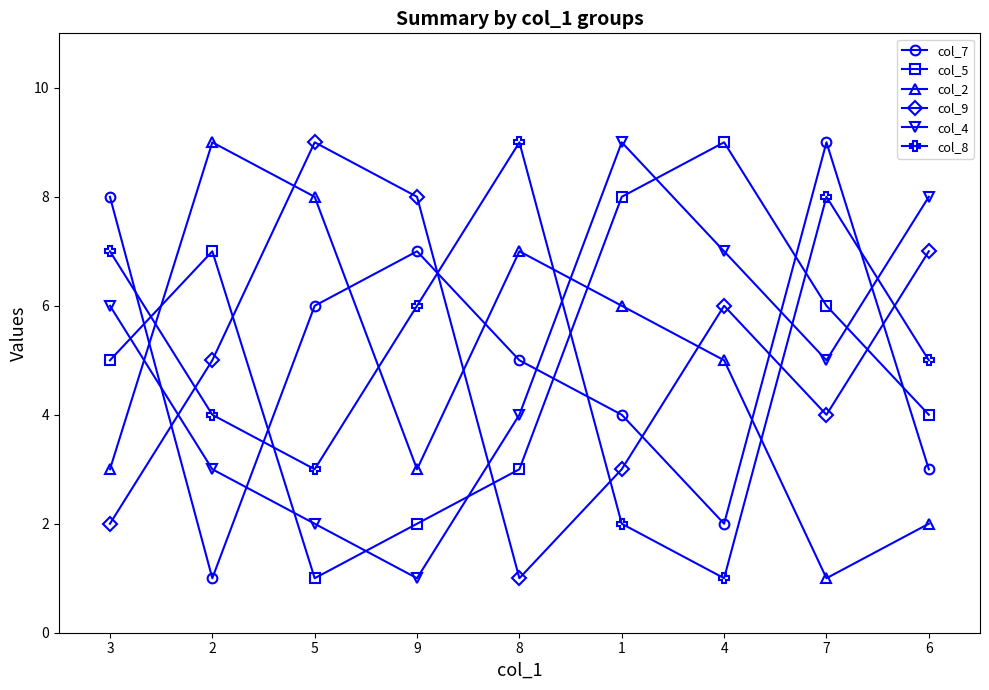

The col_9 series shows 7 at 6. True or false?

True